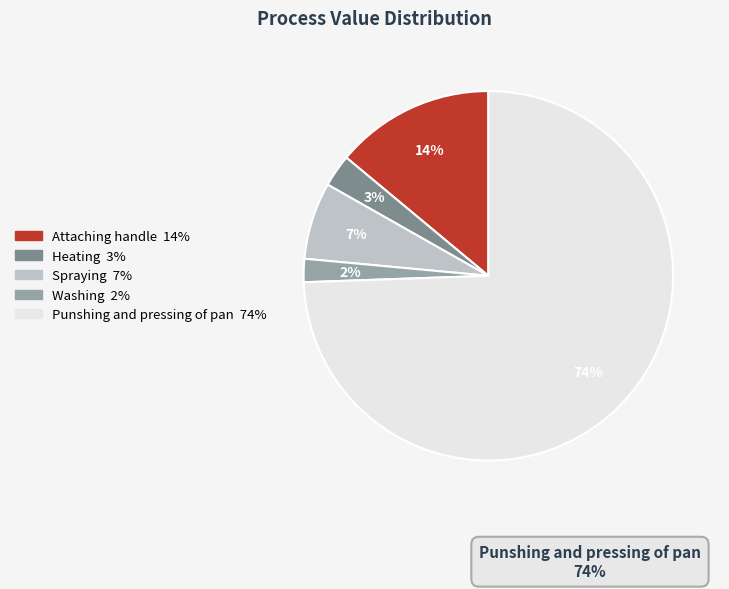

How many segments does this pie chart have?

5